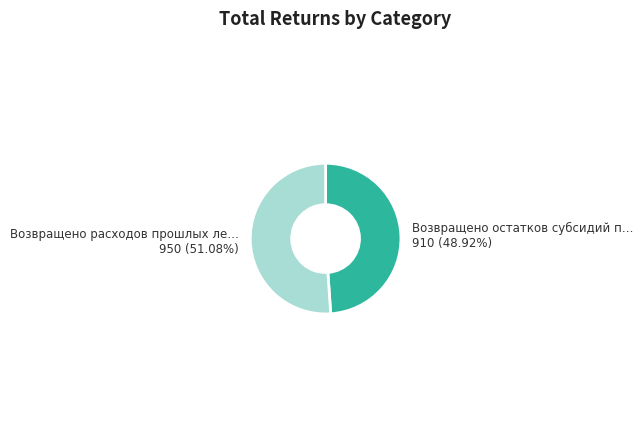

Approximately how many times larger is the value at Возвращено расходов прошлых ле… 950 (51.08%) compared to Возвращено остатков субсидий п… 910 (48.92%)?

1.0